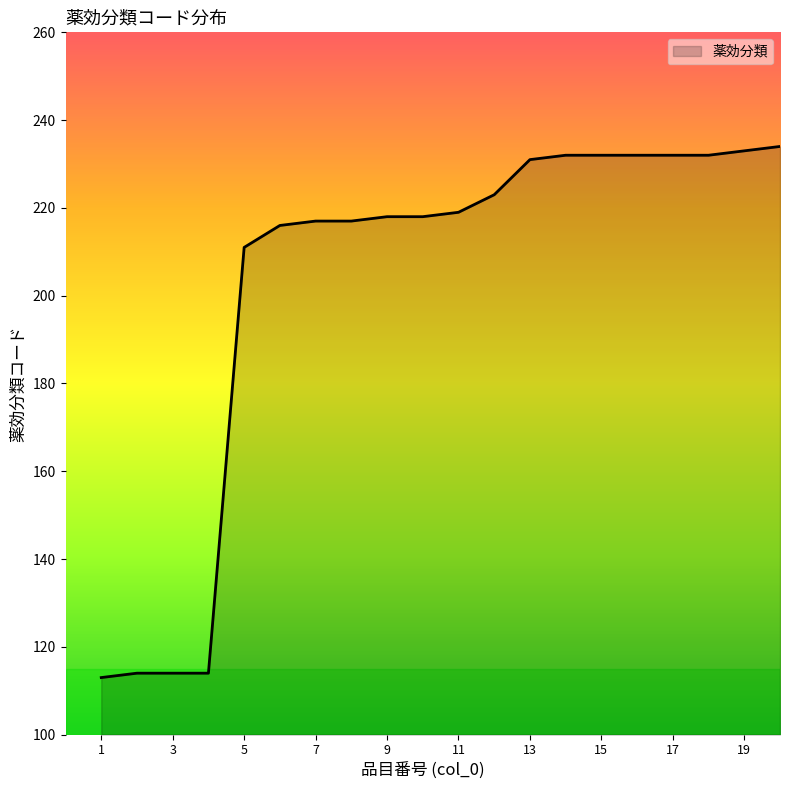

What is the greatest value displayed?

234